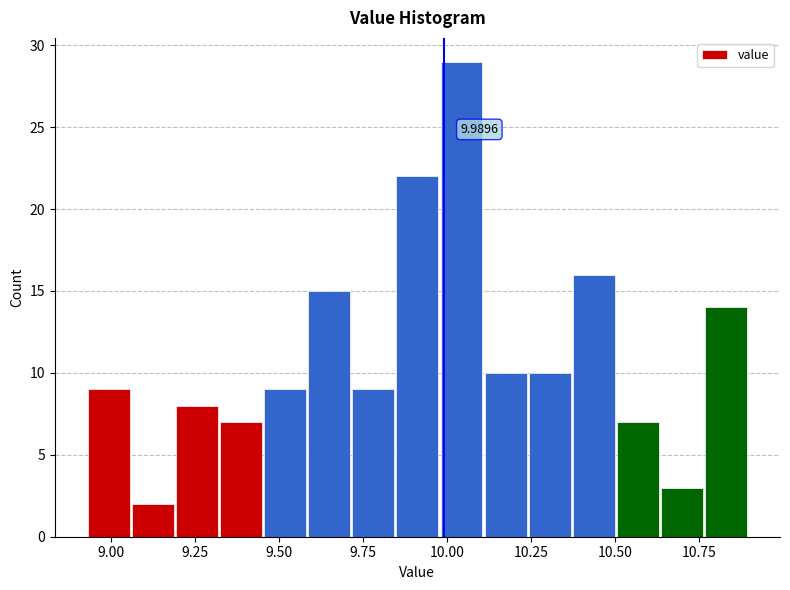

Around what value on the x-axis is the tallest bar? Give the approximate position of its centre, as read against the axis.

10.05